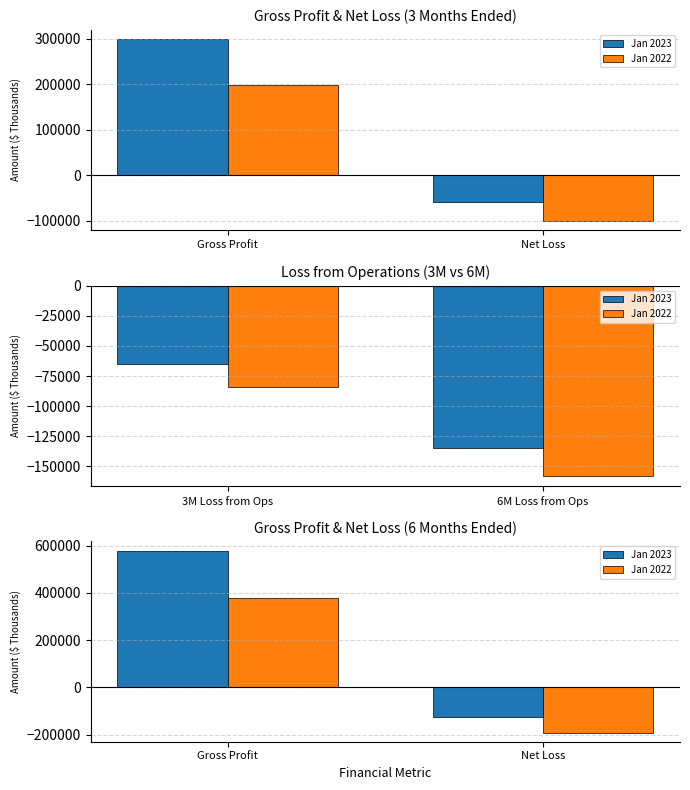

What is the highest value of the Jan 2022 series?

376128